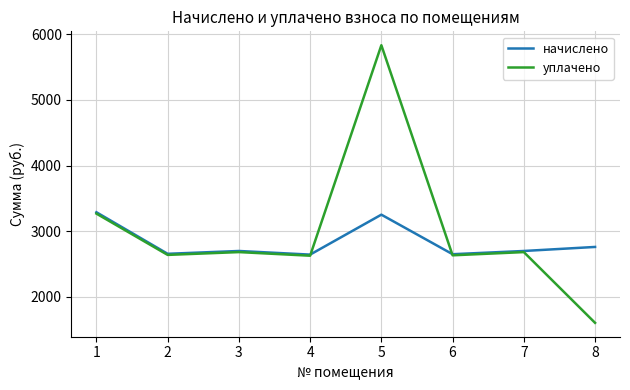

At which category does начислено reach its first local valley?

2